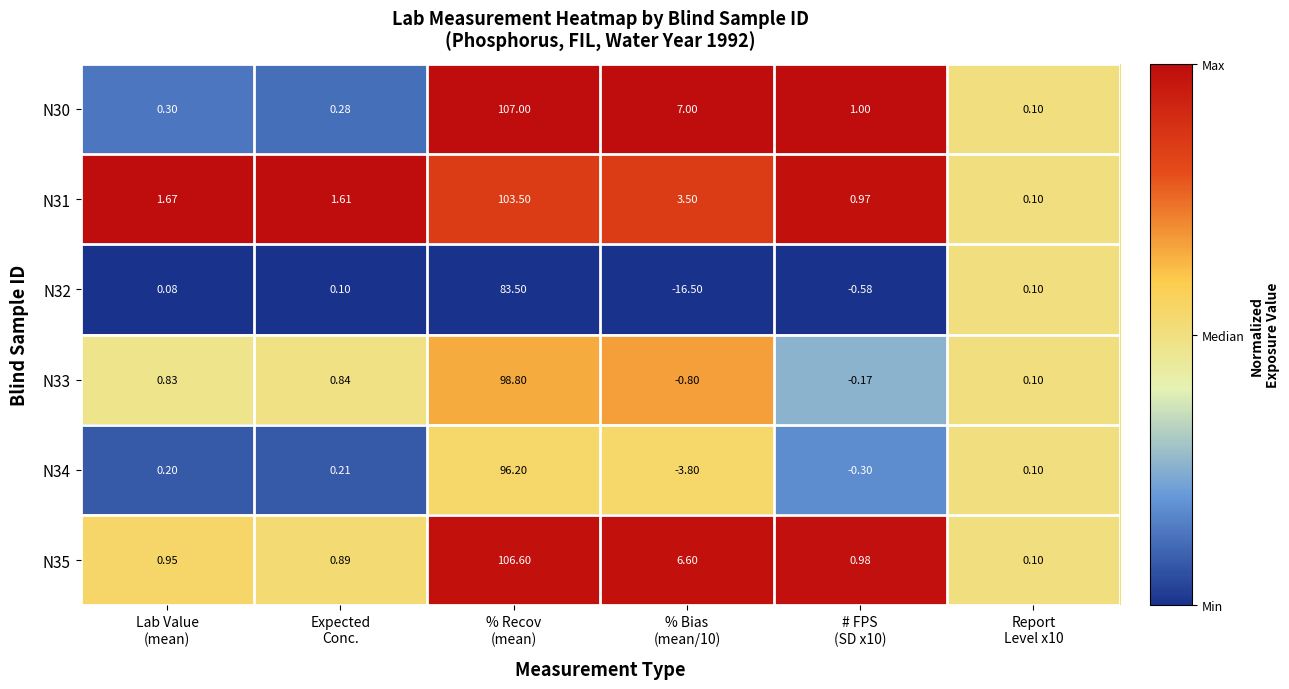

At how many categories does at least one series exceed 0?

6